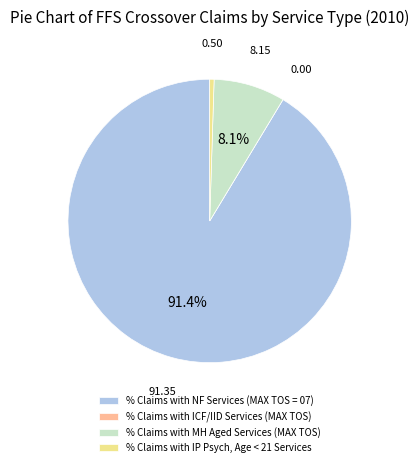

Does % Claims with IP Psych, Age < 21 Services represent more than half of the total?

No